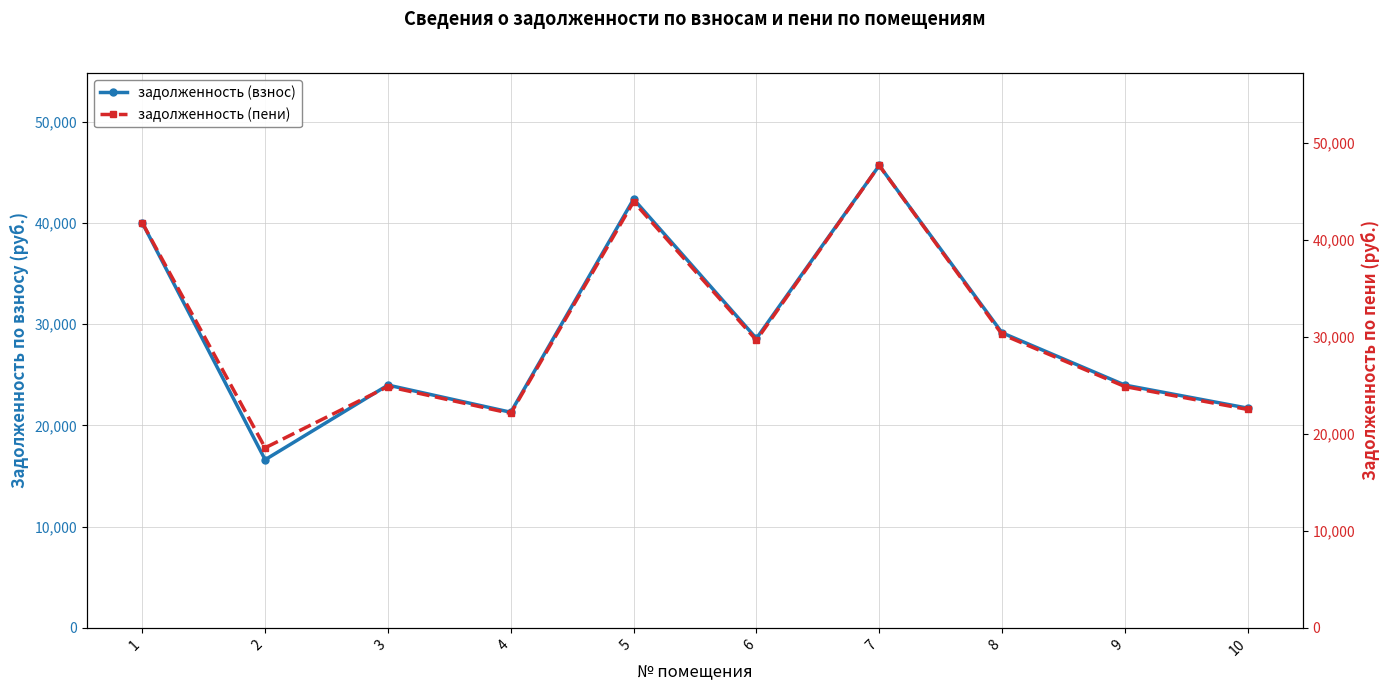

List the series in order of their peak value, lowest first.

задолженность (взнос), задолженность (пени)